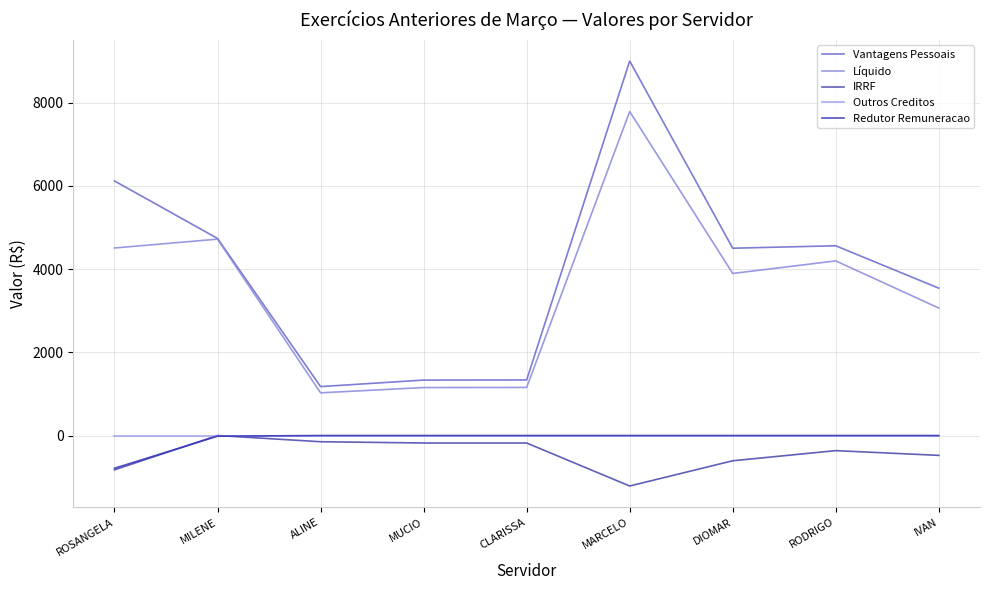

Is this an area chart (filled region under the line)?

No